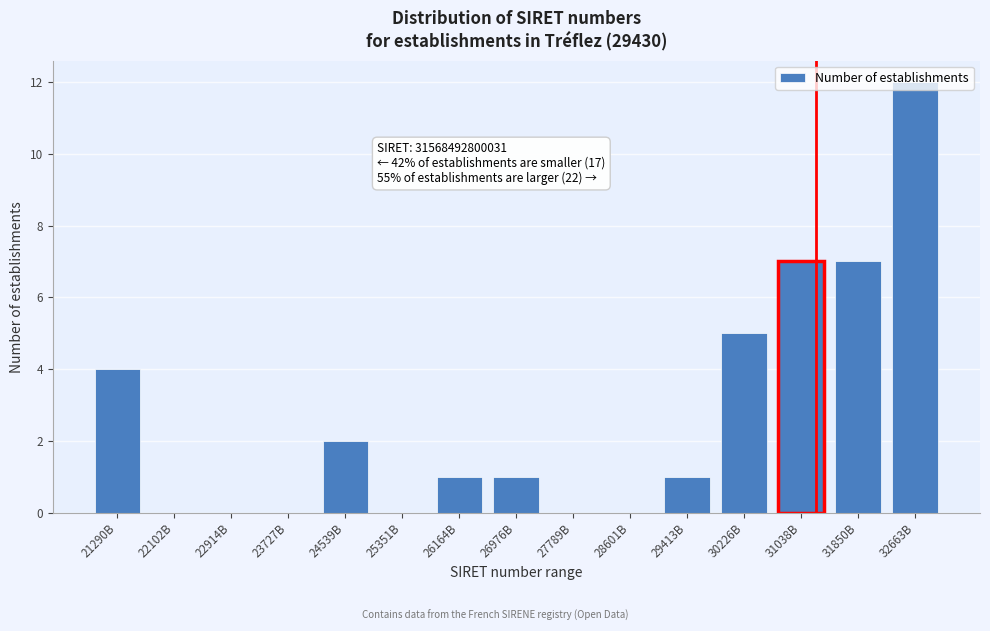

Which has a higher value, 21290B or 25351B?

21290B